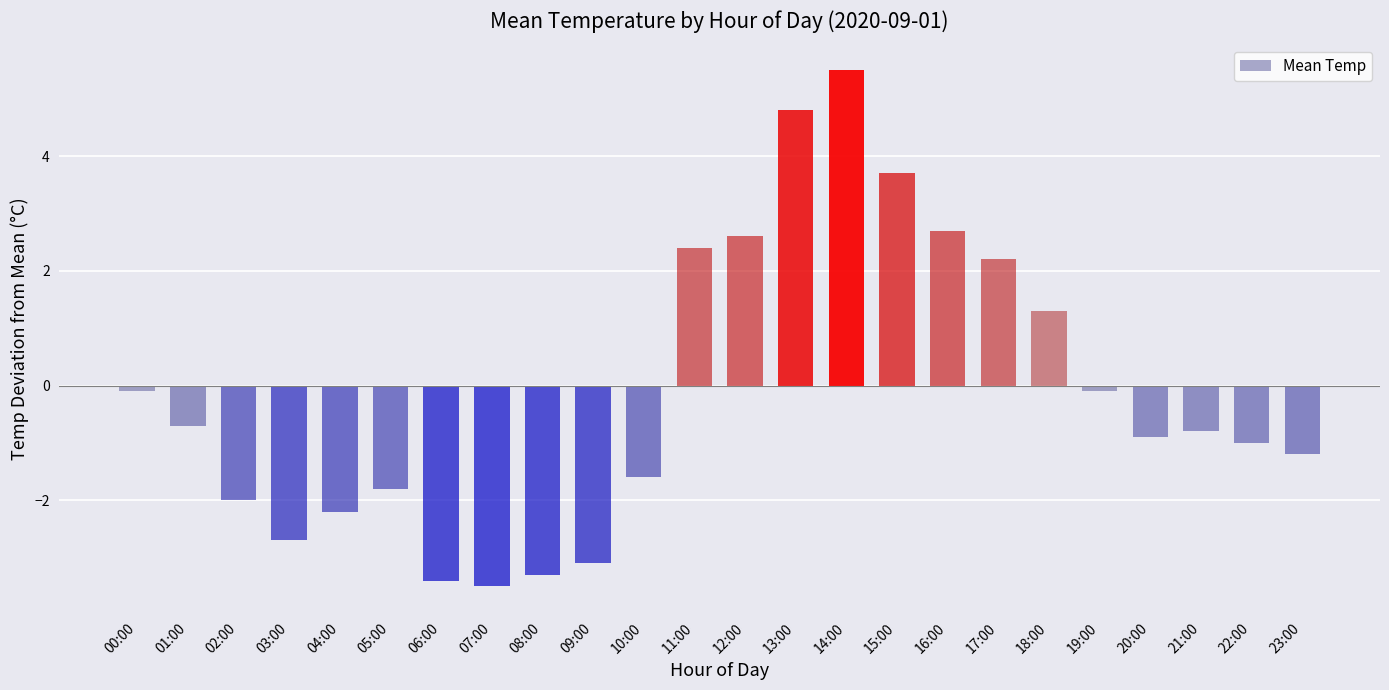

What is the sum of the values at 00:00 and 19:00?

-0.2